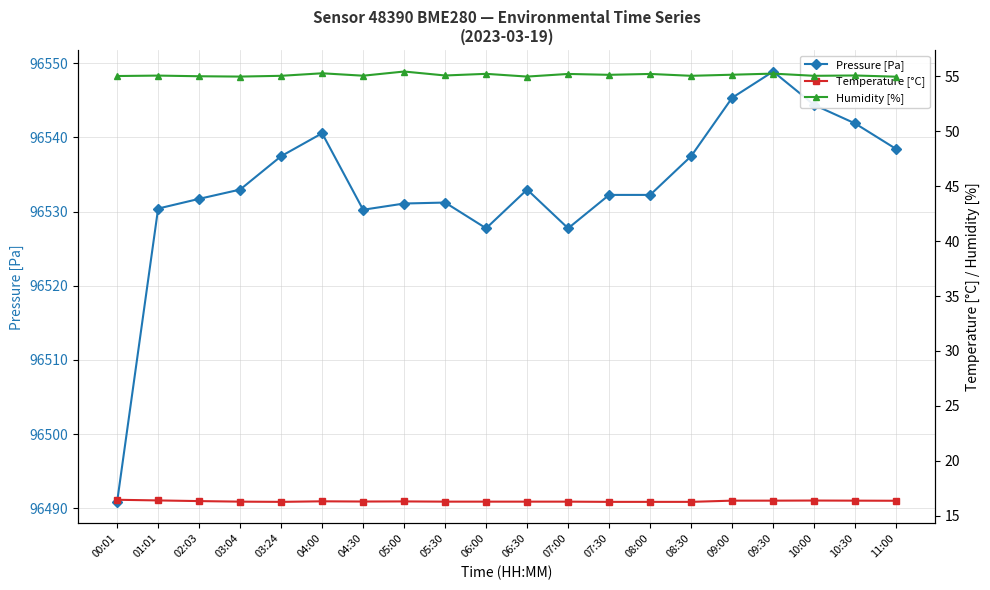

True or false: Temperature [°C] has a value of 16.3 at 08:00.

True